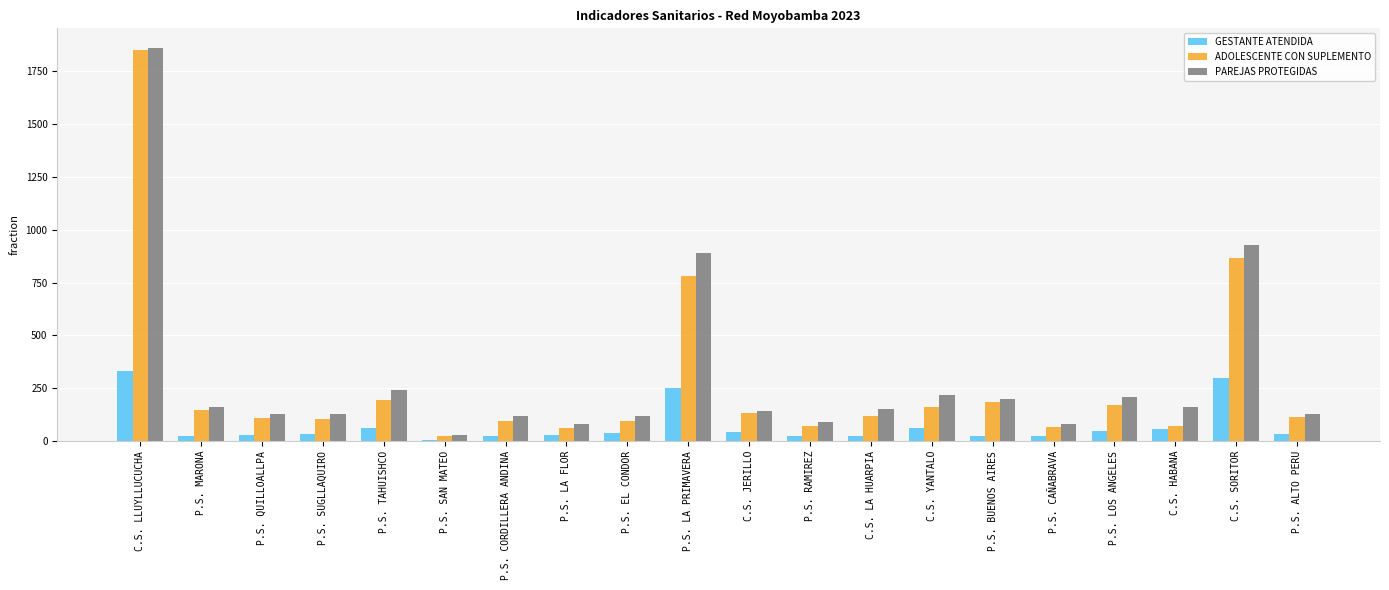

What is the difference between the highest and lowest values at P.S. SAN MATEO?

23